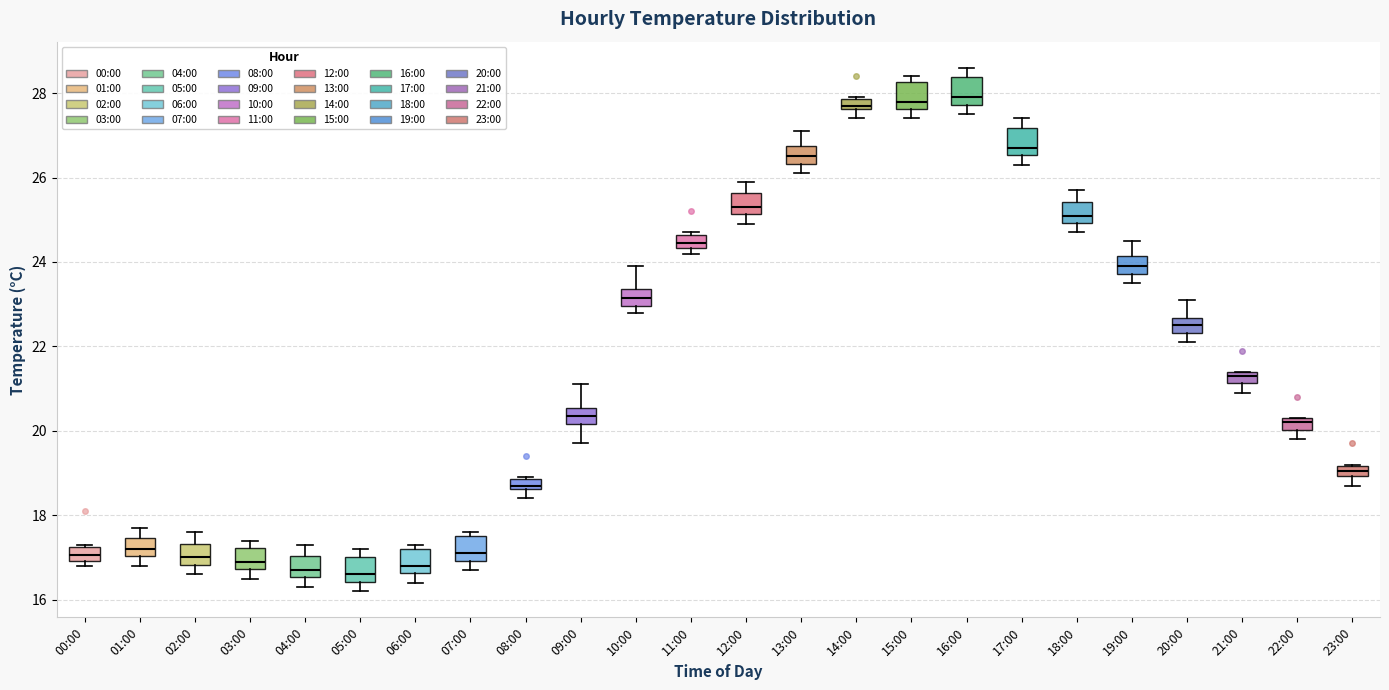

Where is the lower edge of the box for 20:00 on the y-axis? The values are not printed on the chart, so give them approximately, as read against the axis.

22.4